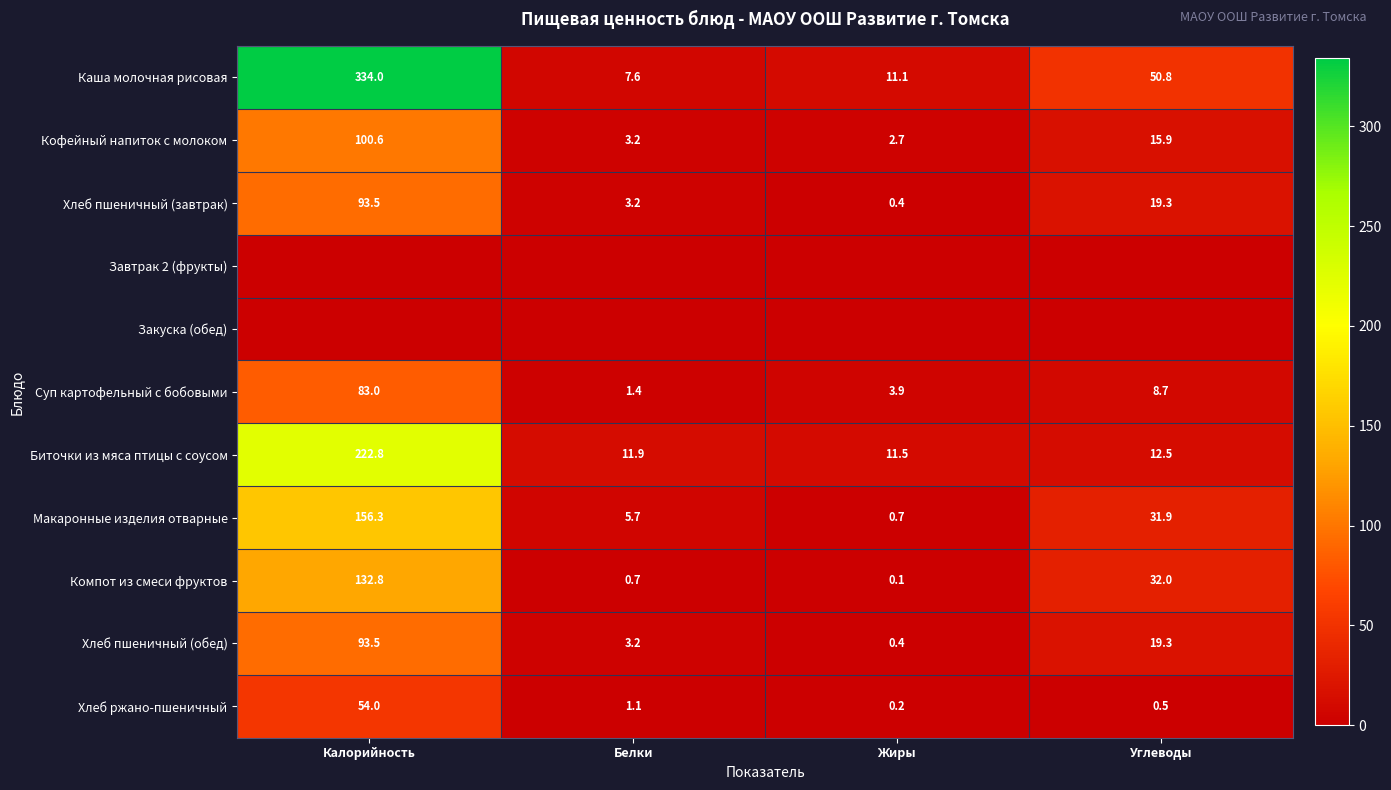

Is it true that Суп картофельный с бобовыми equals 1.4 at Белки?

True